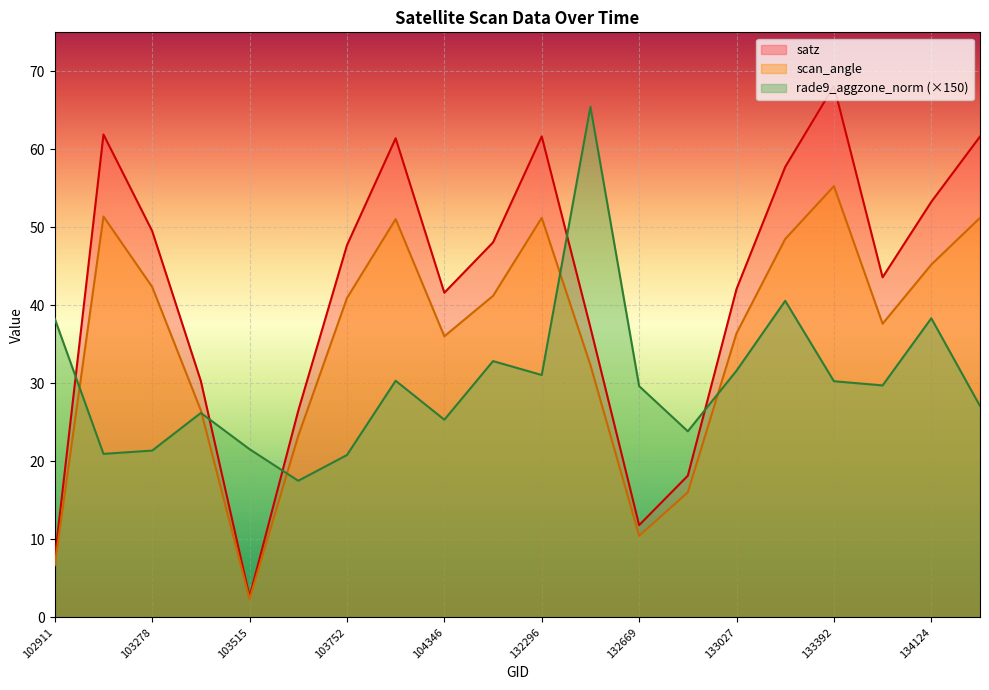

What is the sum of all satz values?

832.4